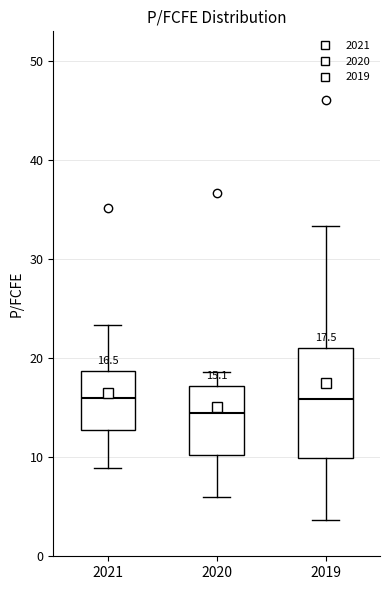

Which box is the tallest, from its lower edge to its upper edge?

2019